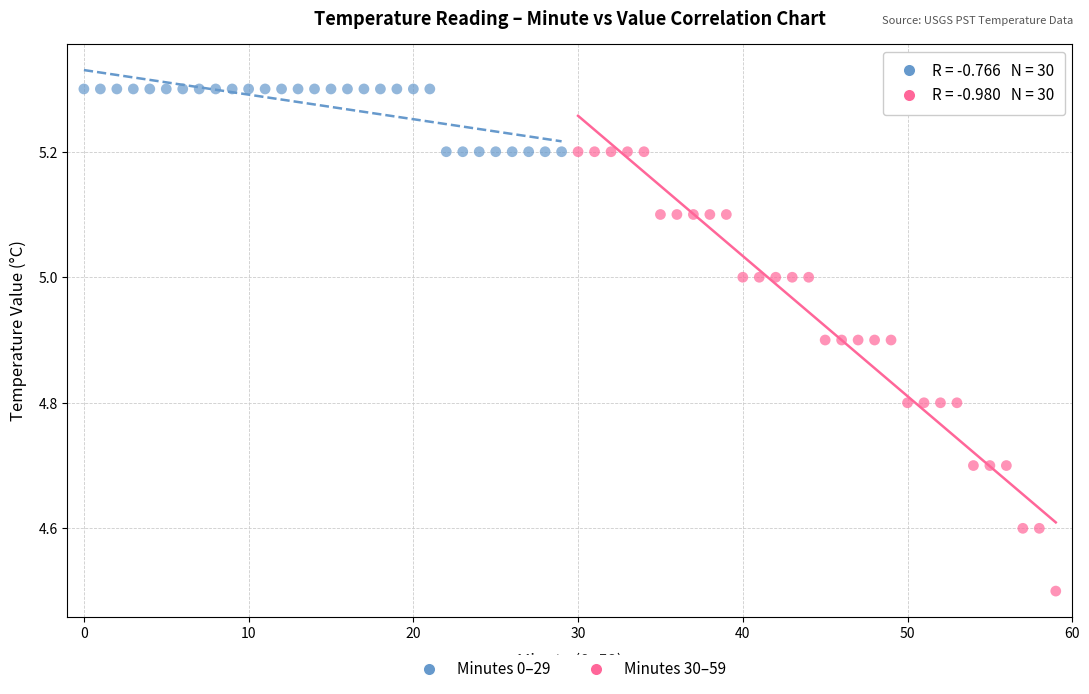

Which series contains the highest Y value?

Minutes 0–29